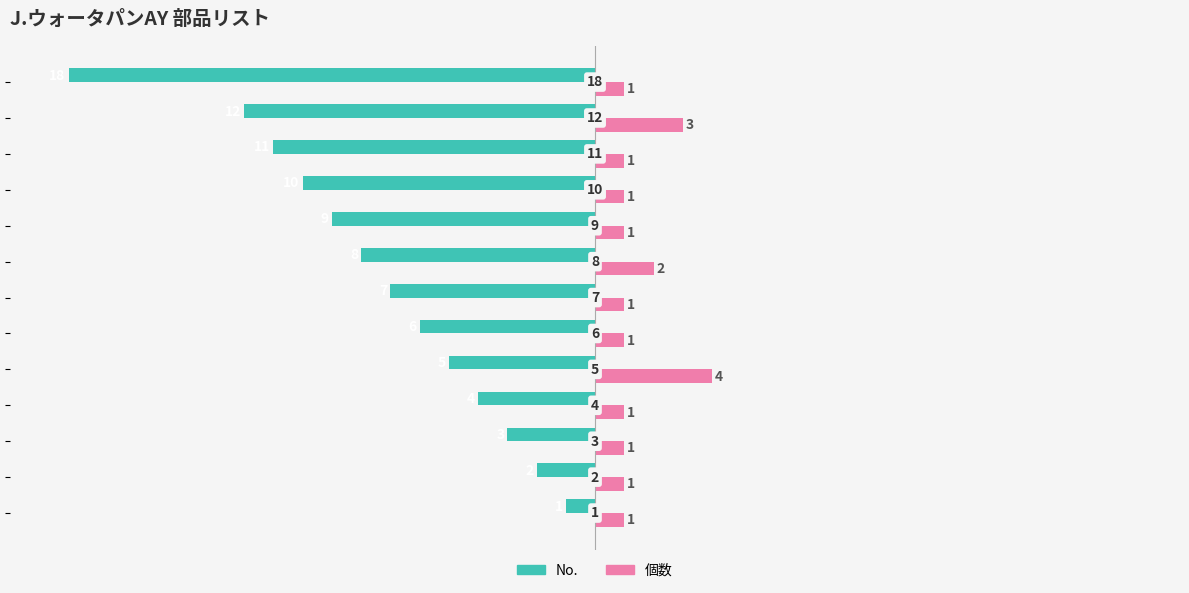

List the series in order of their peak value, lowest first.

No., 個数